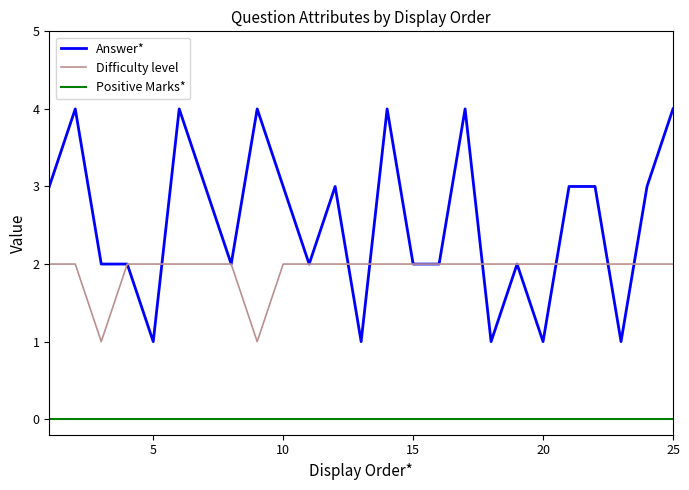

What is the highest value of the Answer* series?

4